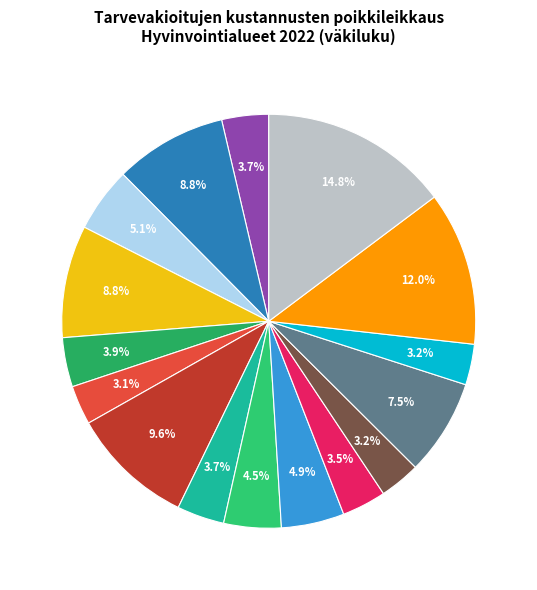

Count the number of slices in the pie.

16